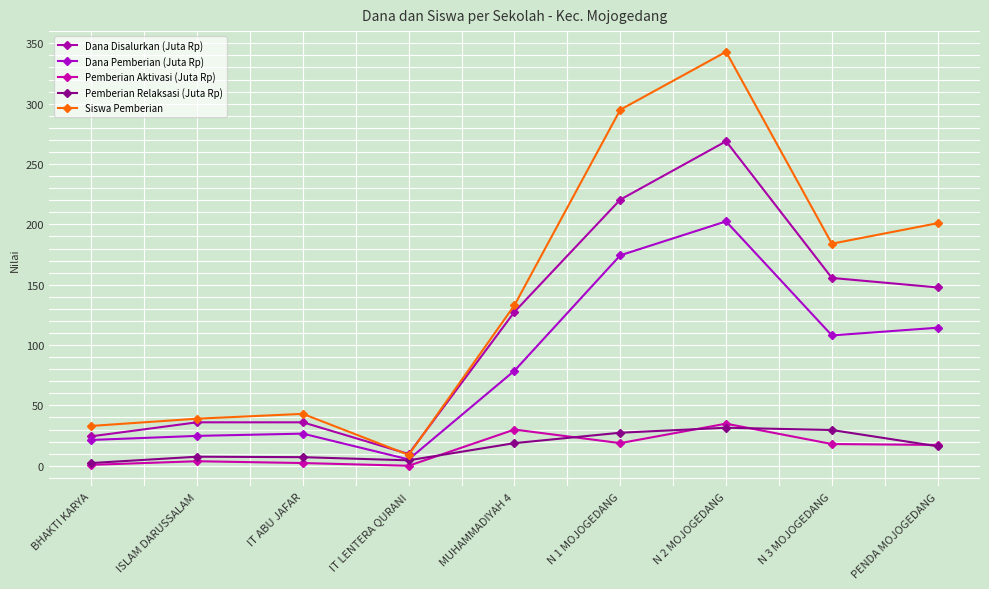

Reading left to right, extract all data points from this chart.

Dana Disalurkan (Juta Rp): 24.4	36.0	36.0	9.8	127.5	220.5	268.9	155.6	147.8
Dana Pemberian (Juta Rp): 21.4	24.8	26.6	5.2	78.8	174.4	202.5	108.0	114.4
Pemberian Aktivasi (Juta Rp): 0.8	3.8	2.2	0.0	30.0	18.8	34.9	18.0	17.2
Pemberian Relaksasi (Juta Rp): 2.2	7.5	7.1	4.5	18.8	27.4	31.5	29.6	16.1
Siswa Pemberian: 33.0	39.0	43.0	9.0	133.0	295.0	343.0	184.0	201.0